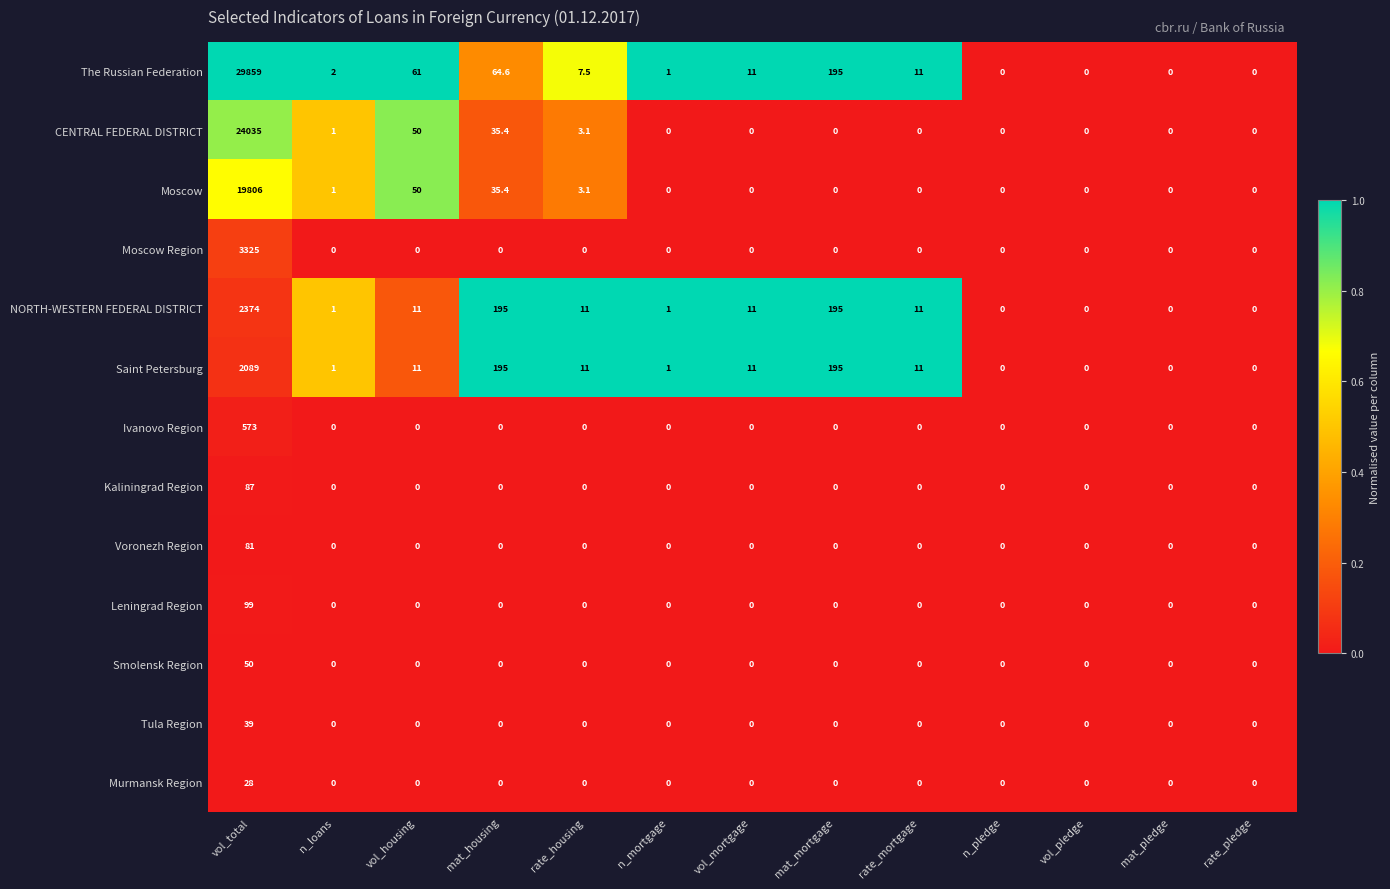

Rank the series by their maximum value, from highest to lowest.

The Russian Federation, CENTRAL FEDERAL DISTRICT, Moscow, Moscow Region, NORTH-WESTERN FEDERAL DISTRICT, Saint Petersburg, Ivanovo Region, Leningrad Region, Kaliningrad Region, Voronezh Region, Smolensk Region, Tula Region, Murmansk Region